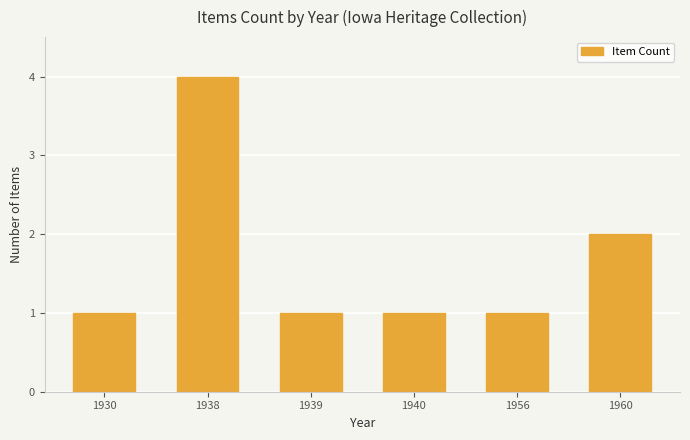

At which label is the value closest to 2?

1960